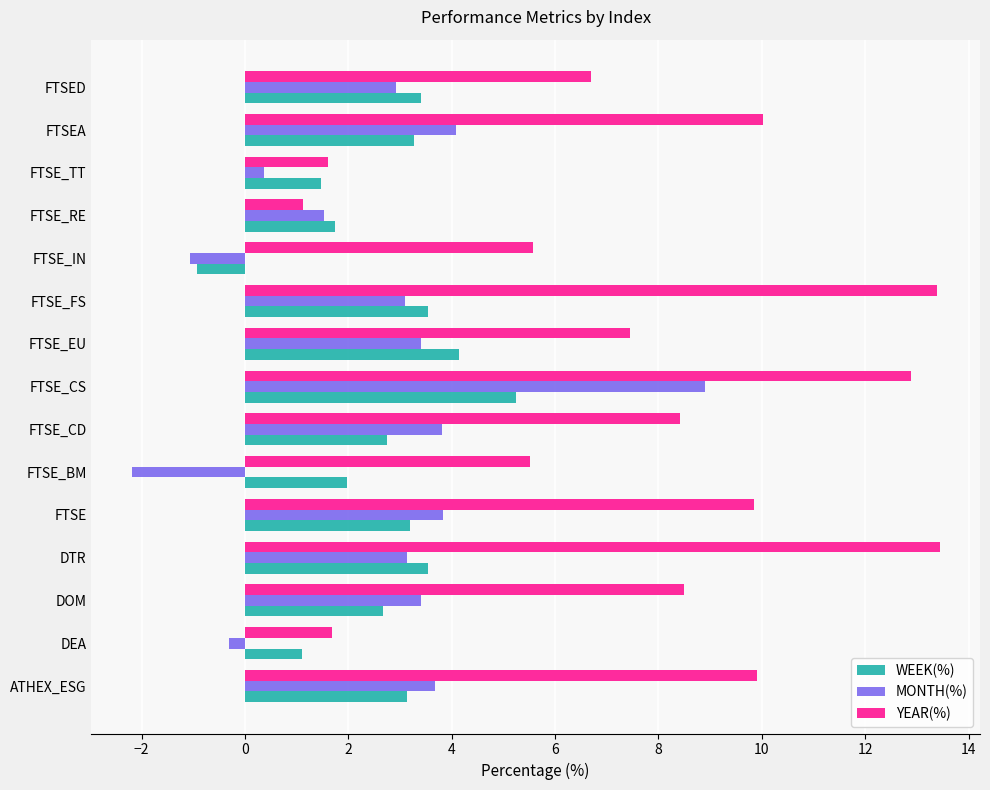

At which category is the sum across all series the highest?

FTSE_CS